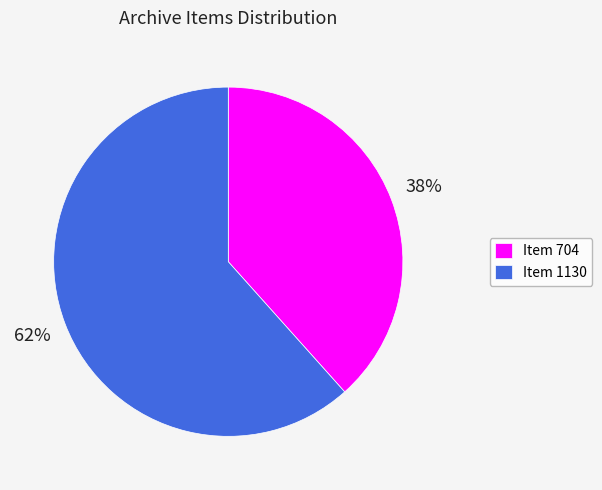

Rank the categories by value from highest to lowest.

Item 1130, Item 704